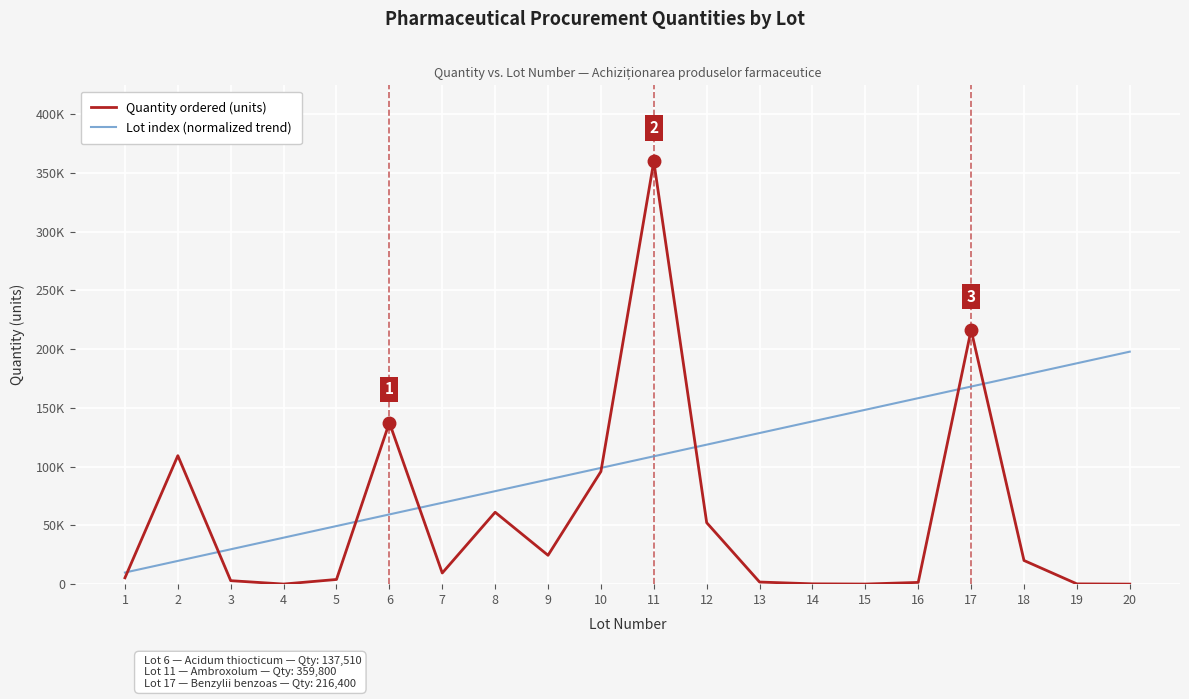

True or false: Quantity ordered (units) has a value of 5508.8 at 5.

False